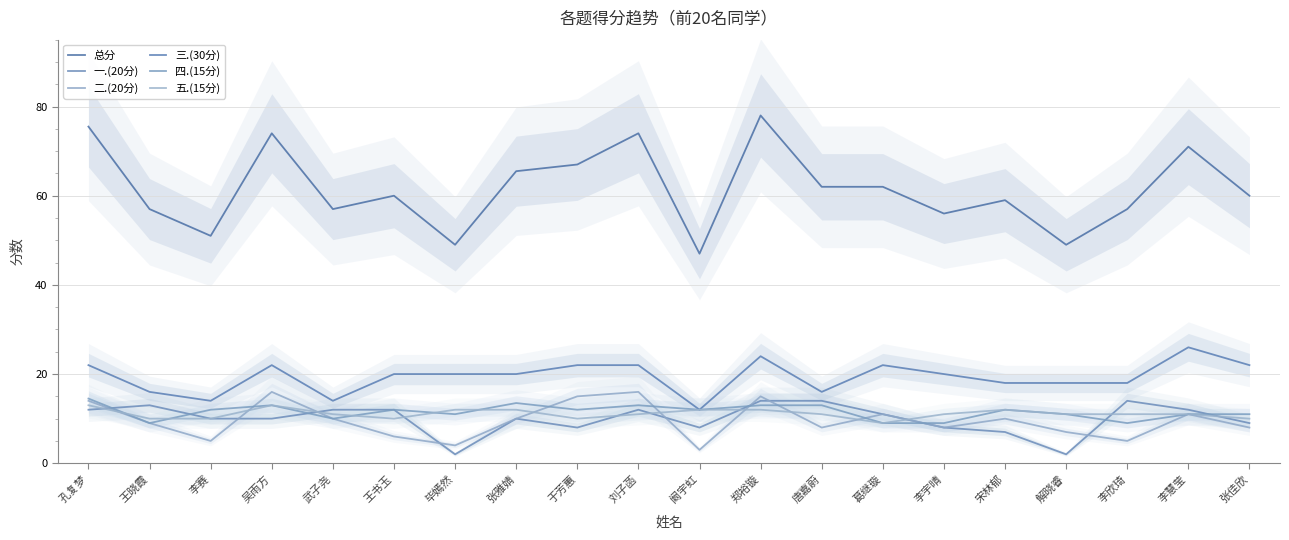

Where is 总分 nearest to the value 62?

唐嘉蔚